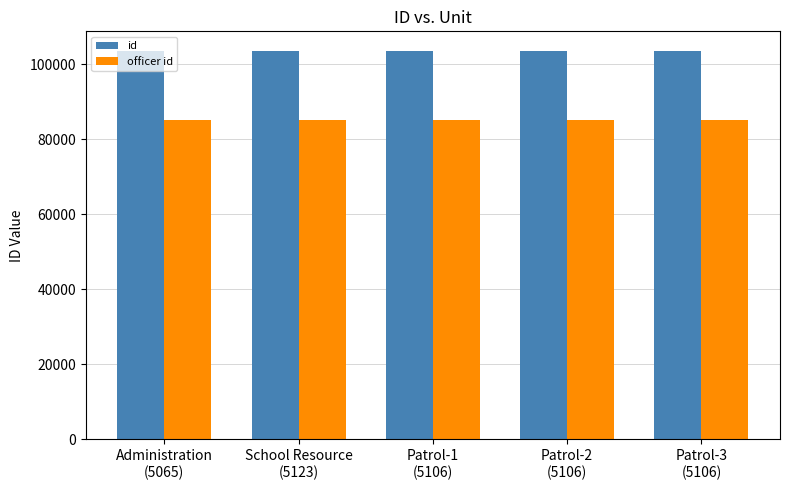

How many data points in id are less than 103599?

2